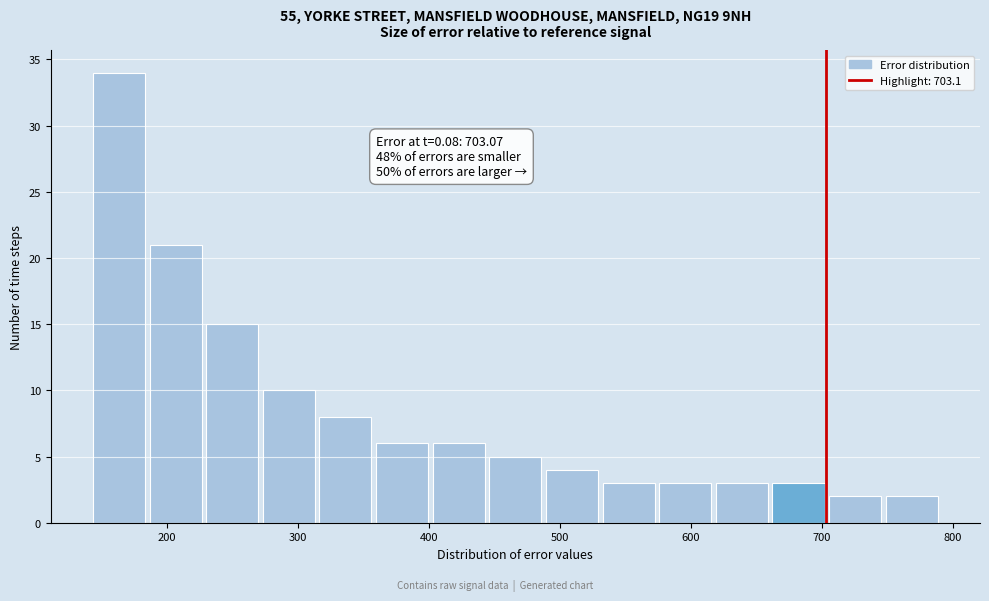

Which range on the x-axis has the tallest bar?

140 to 190